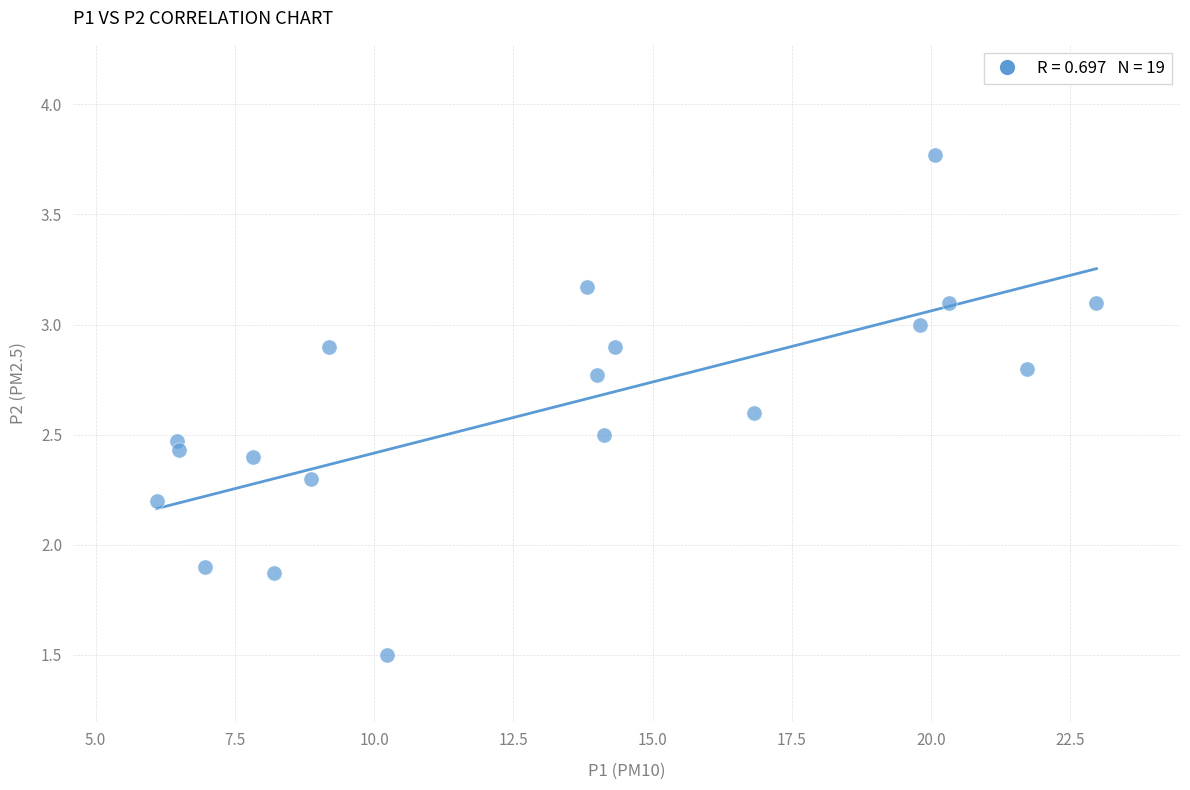

What is the range of X values (max minus min)?

16.9